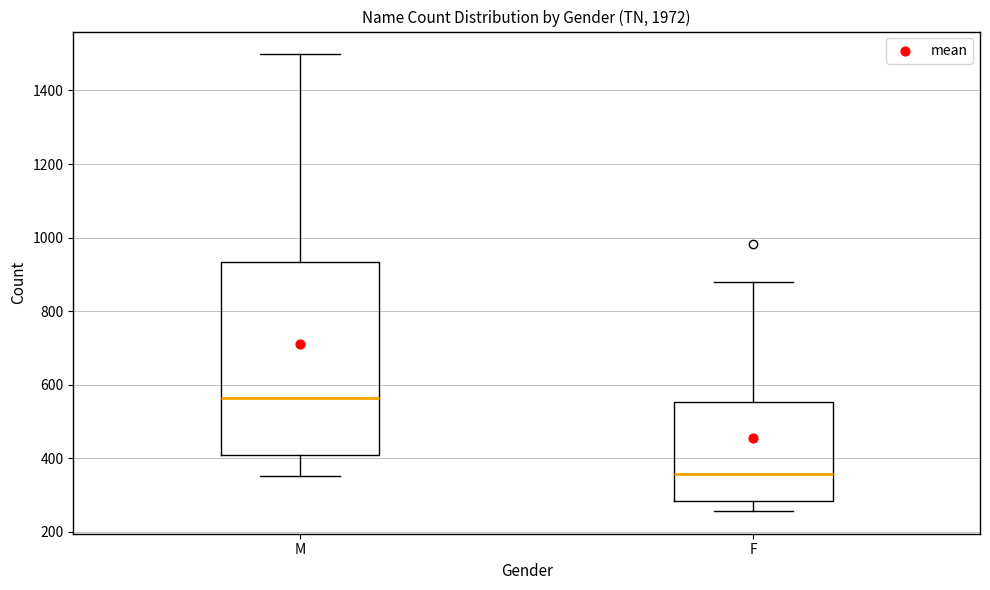

Where does the median line of the box for M sit on the y-axis? The values are not printed on the chart, so give them approximately, as read against the axis.

560